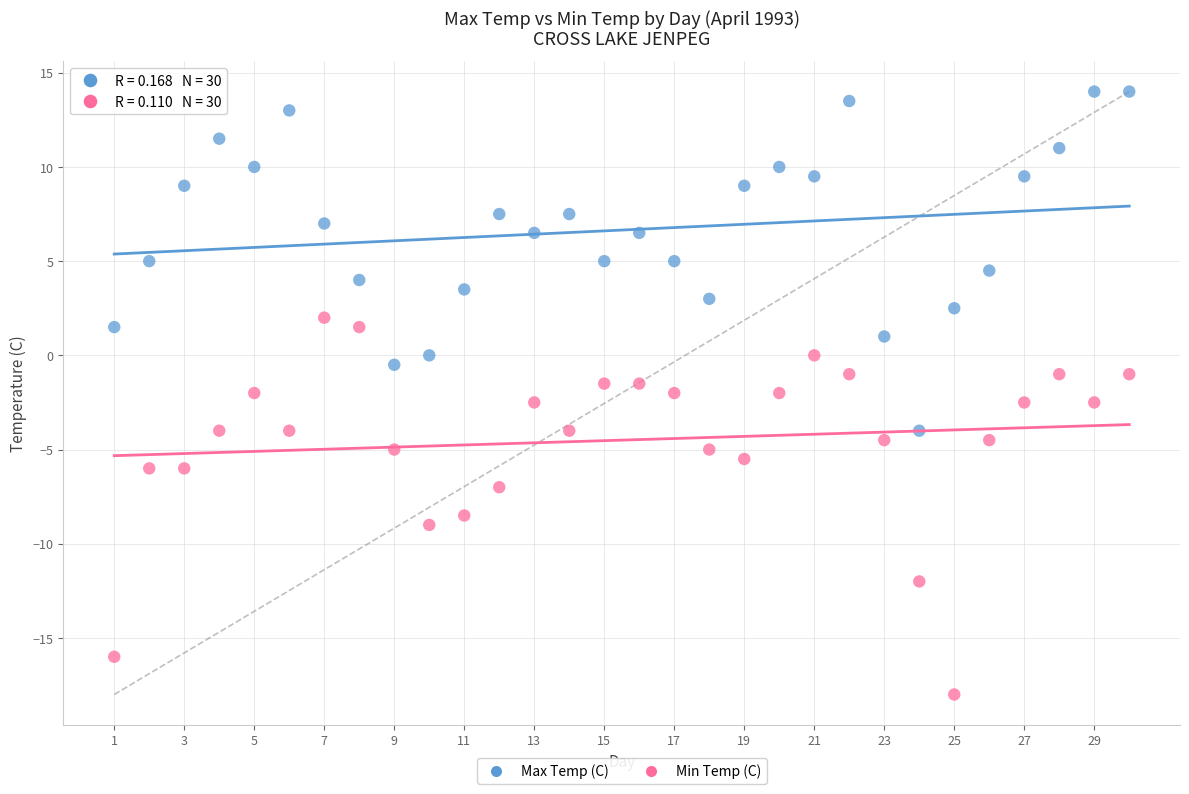

Which series reaches the maximum Y coordinate?

Max Temp (C)